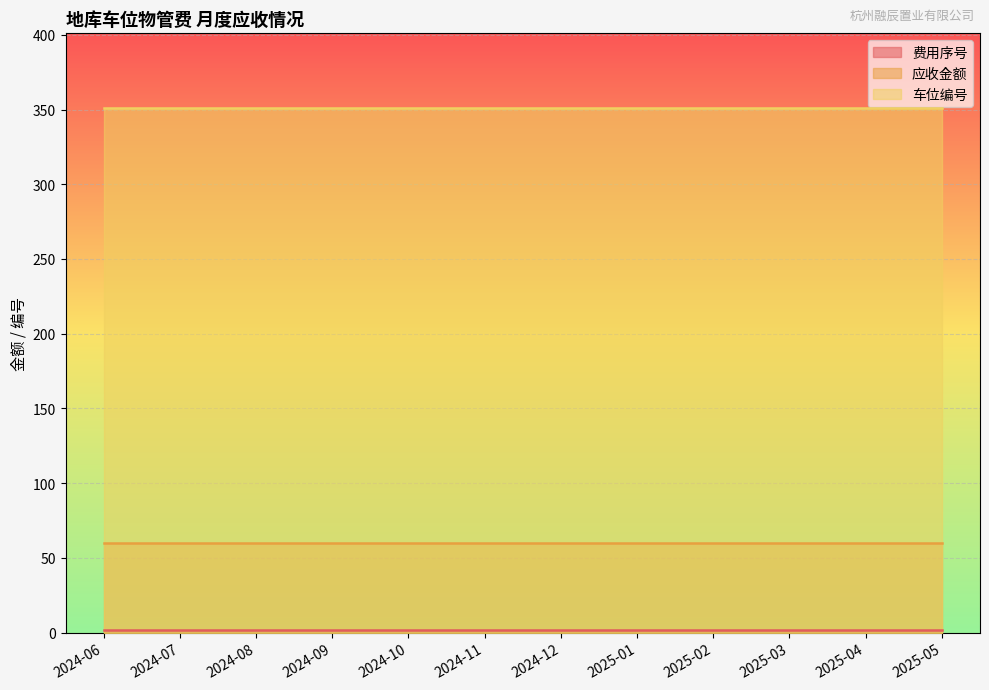

Which series changed the most between 2024-09 and 2025-02?

费用序号